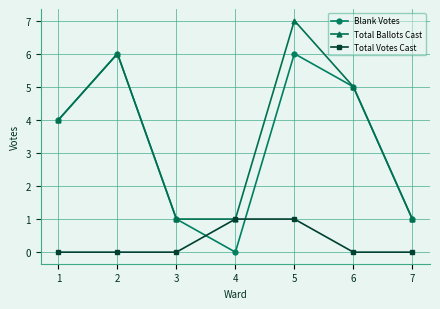

Which series changed the most between 3 and 5?

Total Ballots Cast